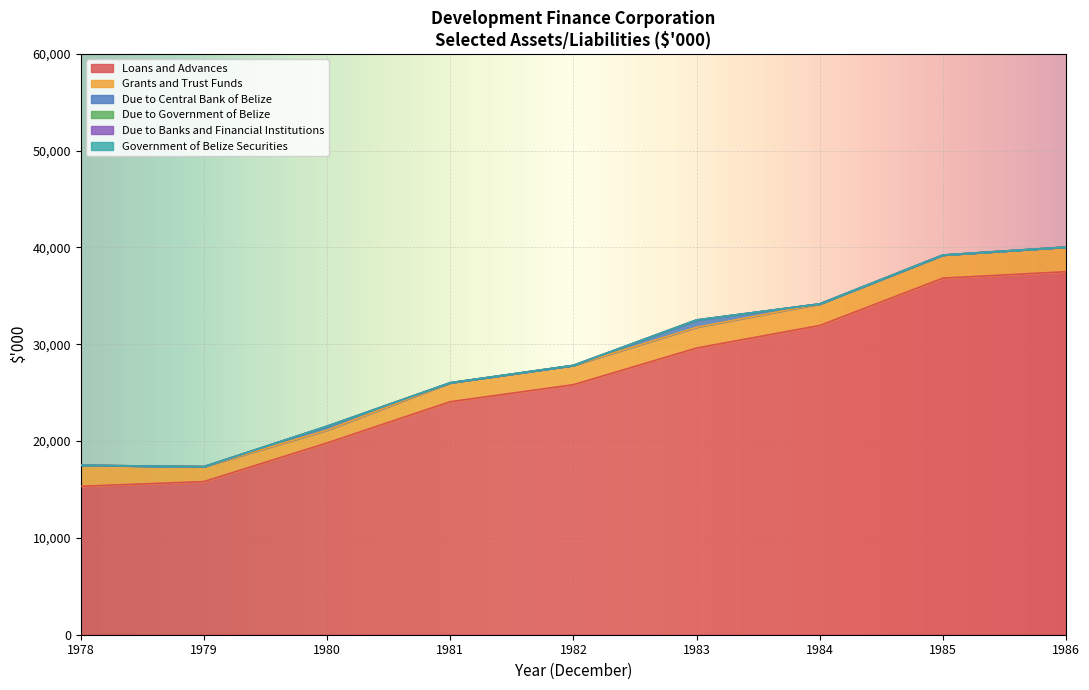

True or false: Due to Government of Belize and Due to Banks and Financial Institutions cross at least once.

False